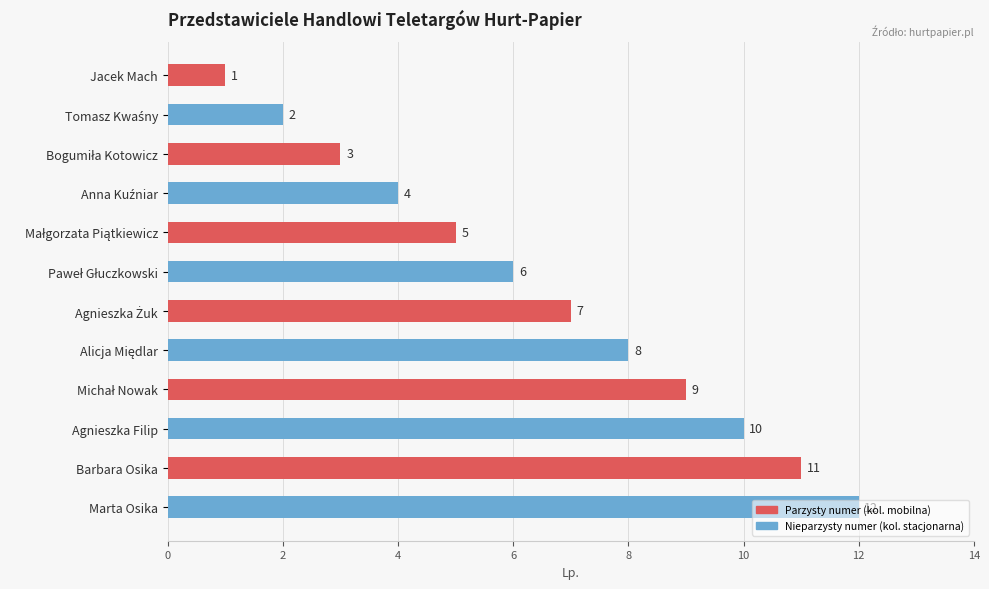

What is the value of the 8th bar from the top?

8